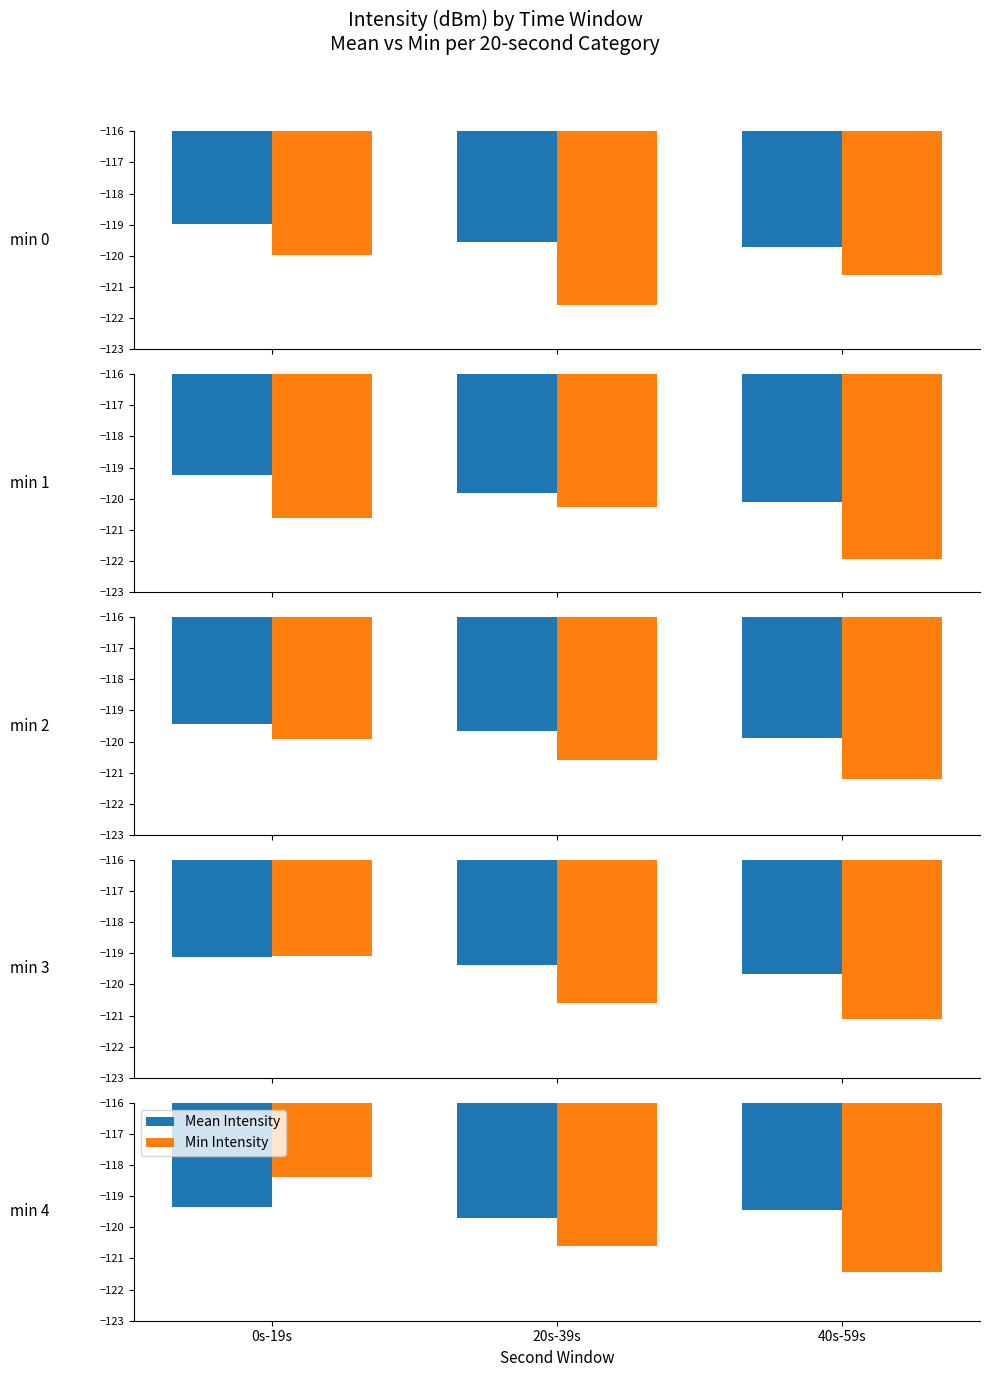

List the series in order of their peak value, highest first.

Min Intensity, Mean Intensity